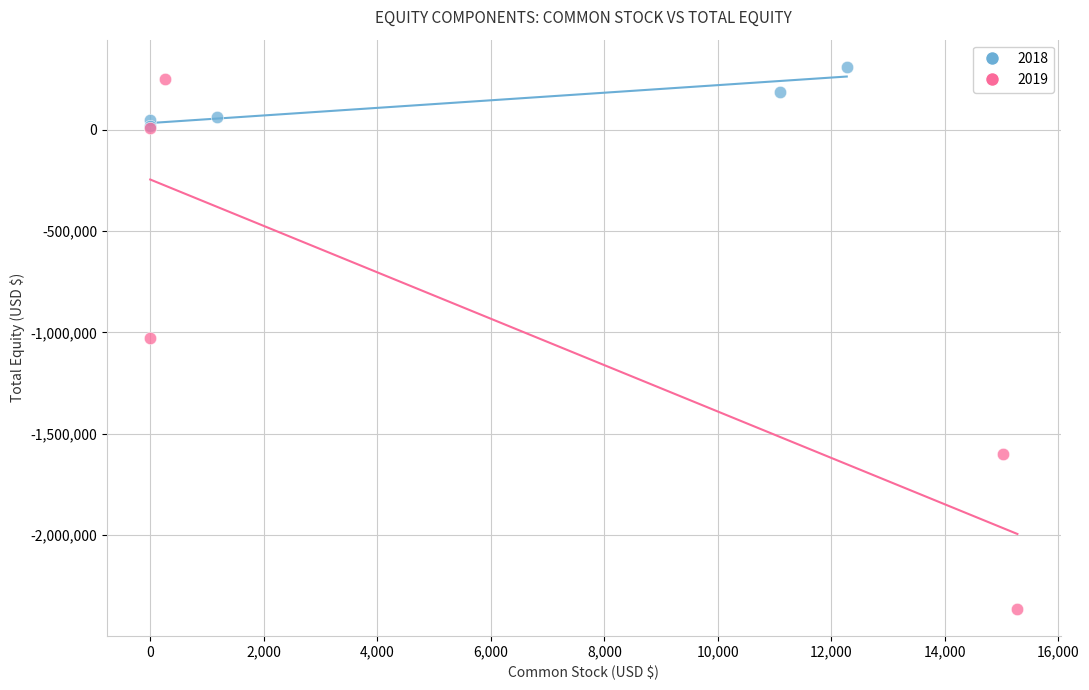

Which series has the widest spread of Y values?

2019